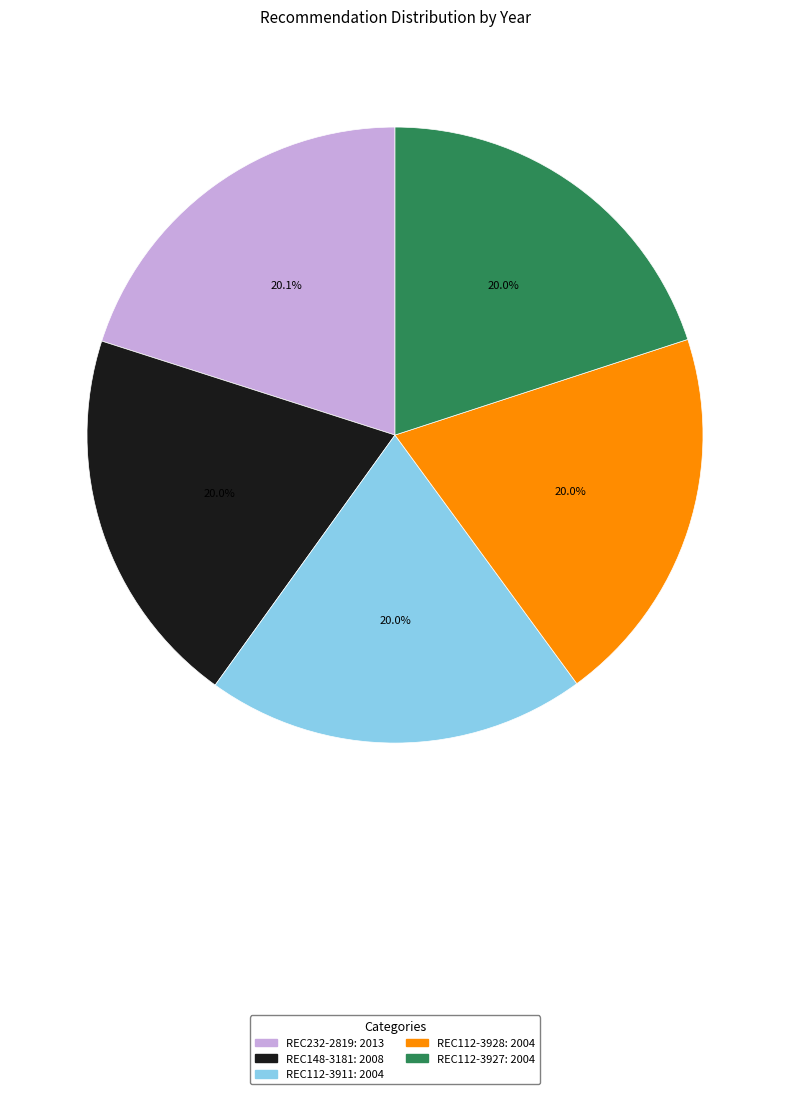

Approximately how many times larger is the value at REC232-2819 compared to REC112-3927?

1.0